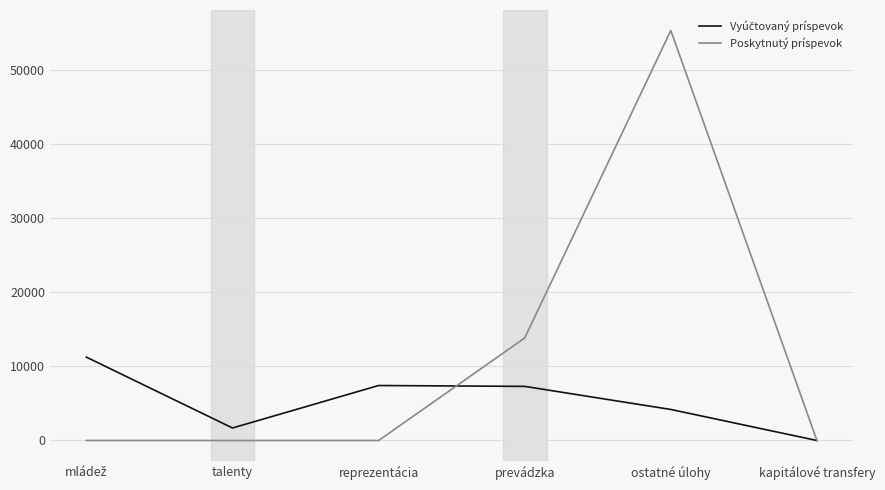

What is the difference between the highest and lowest values at reprezentácia?

7424.4